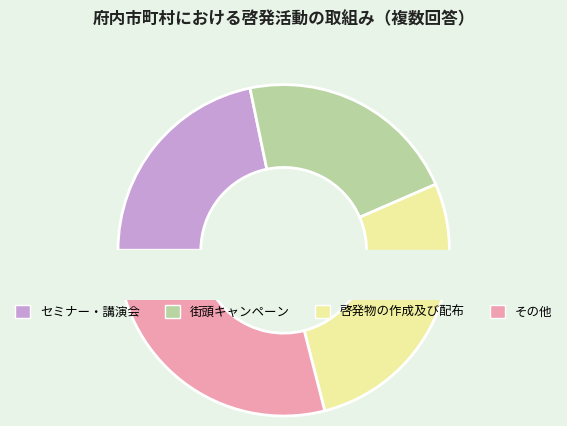

Is there any slice that represents more than half of the pie?

No